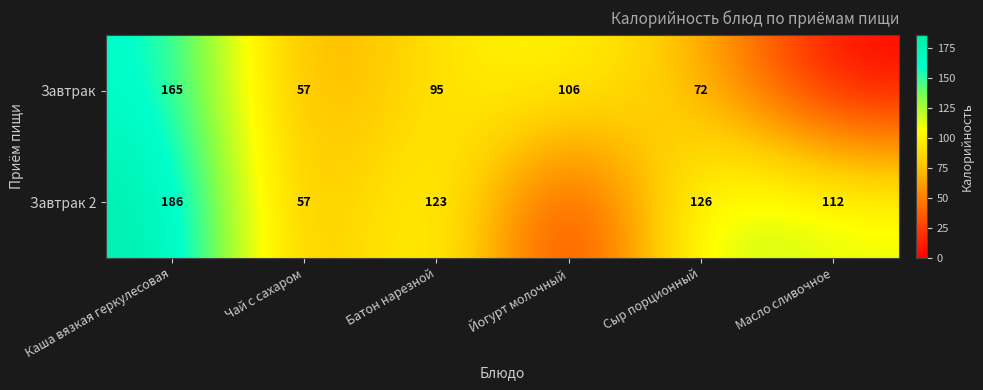

At Каша вязкая геркулесовая, list the series in order from largest to smallest.

Завтрак 2, Завтрак